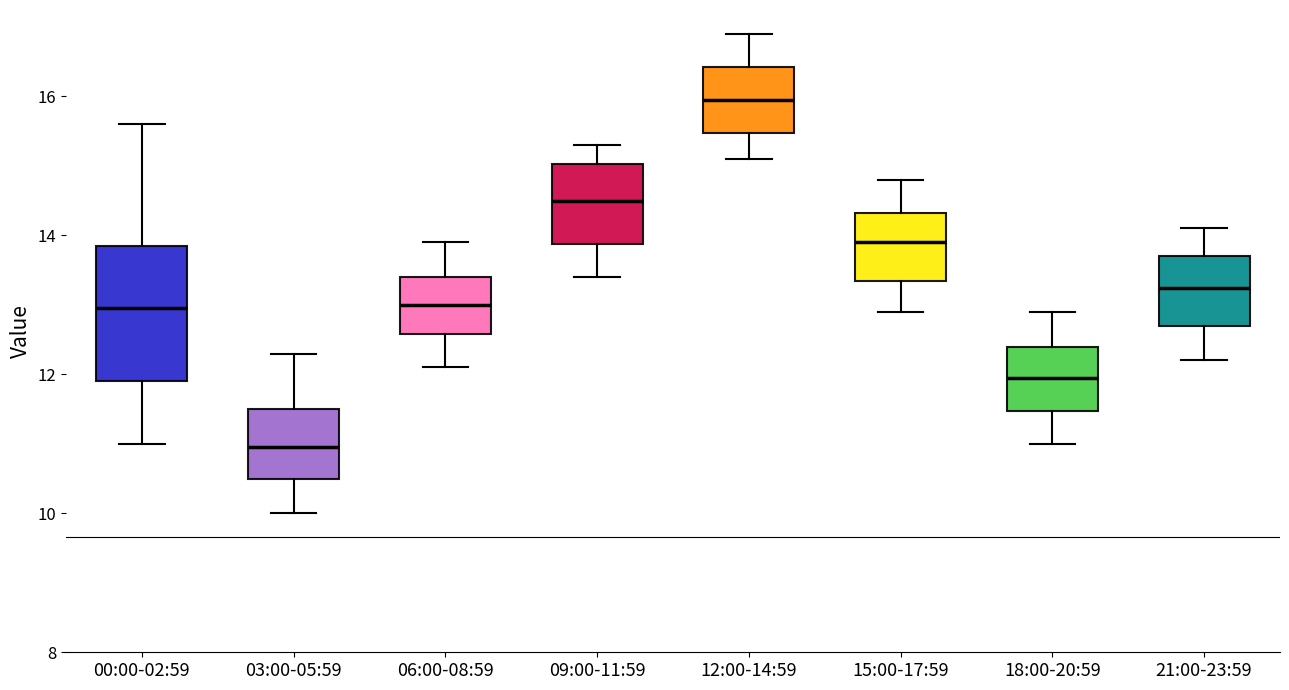

Where is the upper edge of the box for 03:00-05:59 on the y-axis? The values are not printed on the chart, so give them approximately, as read against the axis.

11.6